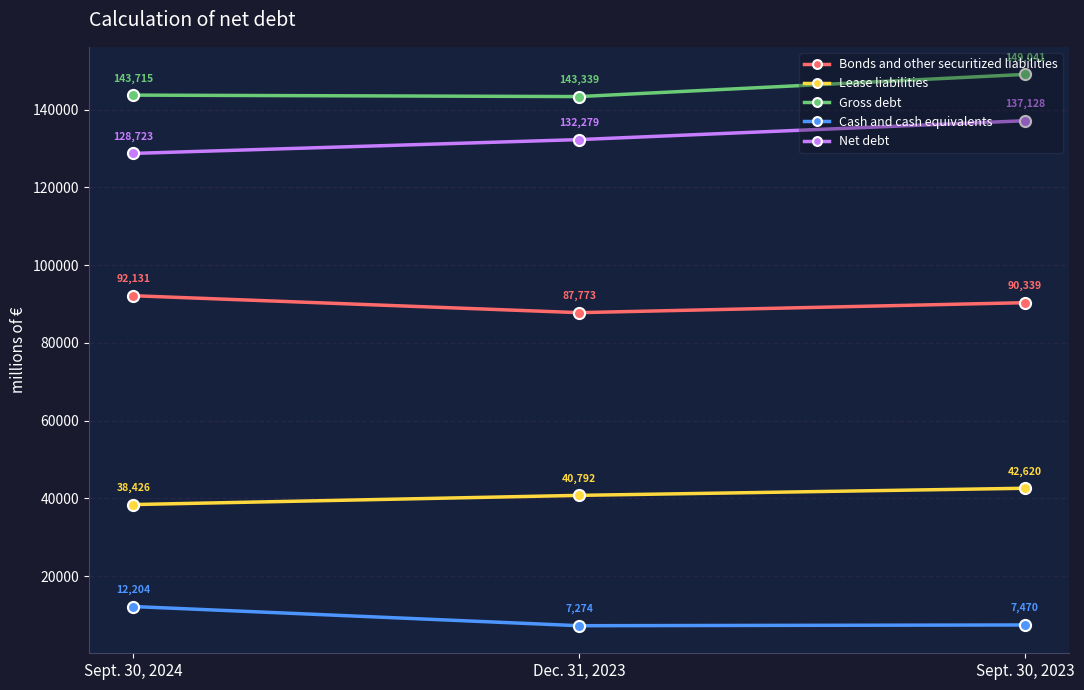

How many lines are shown in the chart?

5